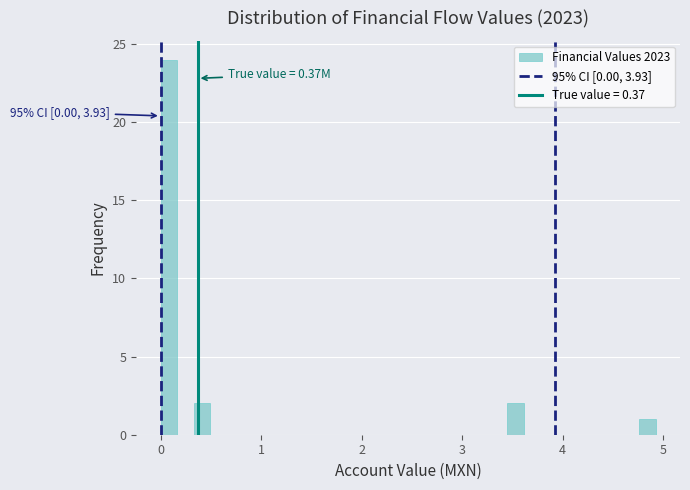

Around what value on the x-axis is the tallest bar? Give the approximate position of its centre, as read against the axis.

0.1